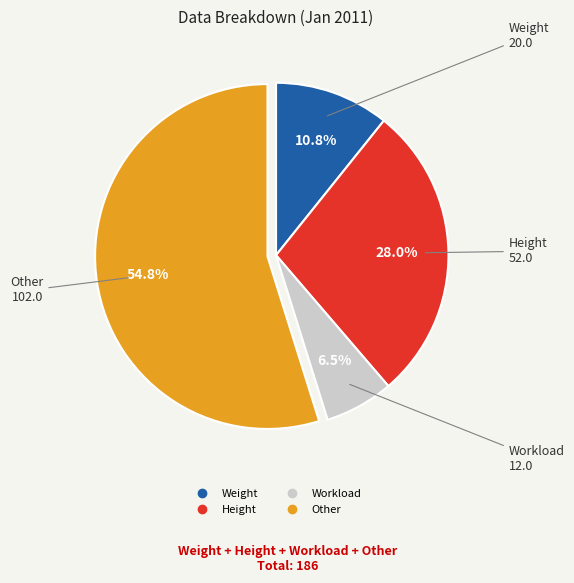

Which category has the biggest portion of the pie?

Other